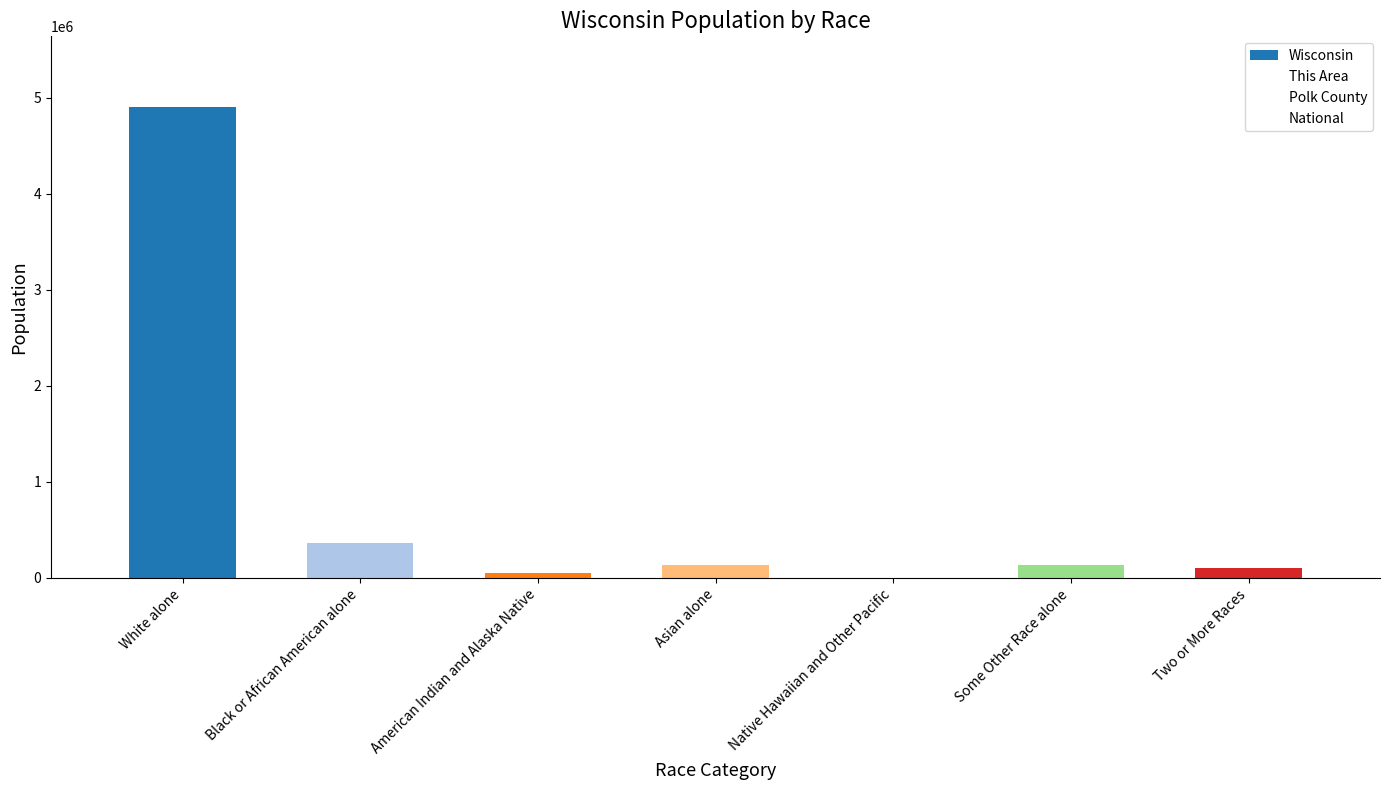

Reading right to left, extract all data points from this chart.

Wisconsin: Two or More Races=104317	Some Other Race alone=135867	Native Hawaiian and Other Pacific=1827	Asian alone=129234	American Indian and Alaska Native=54526	Black or African American alone=359148	White alone=4902067
This Area: Two or More Races=5	Some Other Race alone=8	Native Hawaiian and Other Pacific=1	Asian alone=7	American Indian and Alaska Native=6	Black or African American alone=2	White alone=2179
Polk County: Two or More Races=456	Some Other Race alone=226	Native Hawaiian and Other Pacific=7	Asian alone=159	American Indian and Alaska Native=454	Black or African American alone=96	White alone=42807
National: Two or More Races=9009073	Some Other Race alone=19107368	Native Hawaiian and Other Pacific=540013	Asian alone=14674252	American Indian and Alaska Native=2932248	Black or African American alone=38929319	White alone=223553265